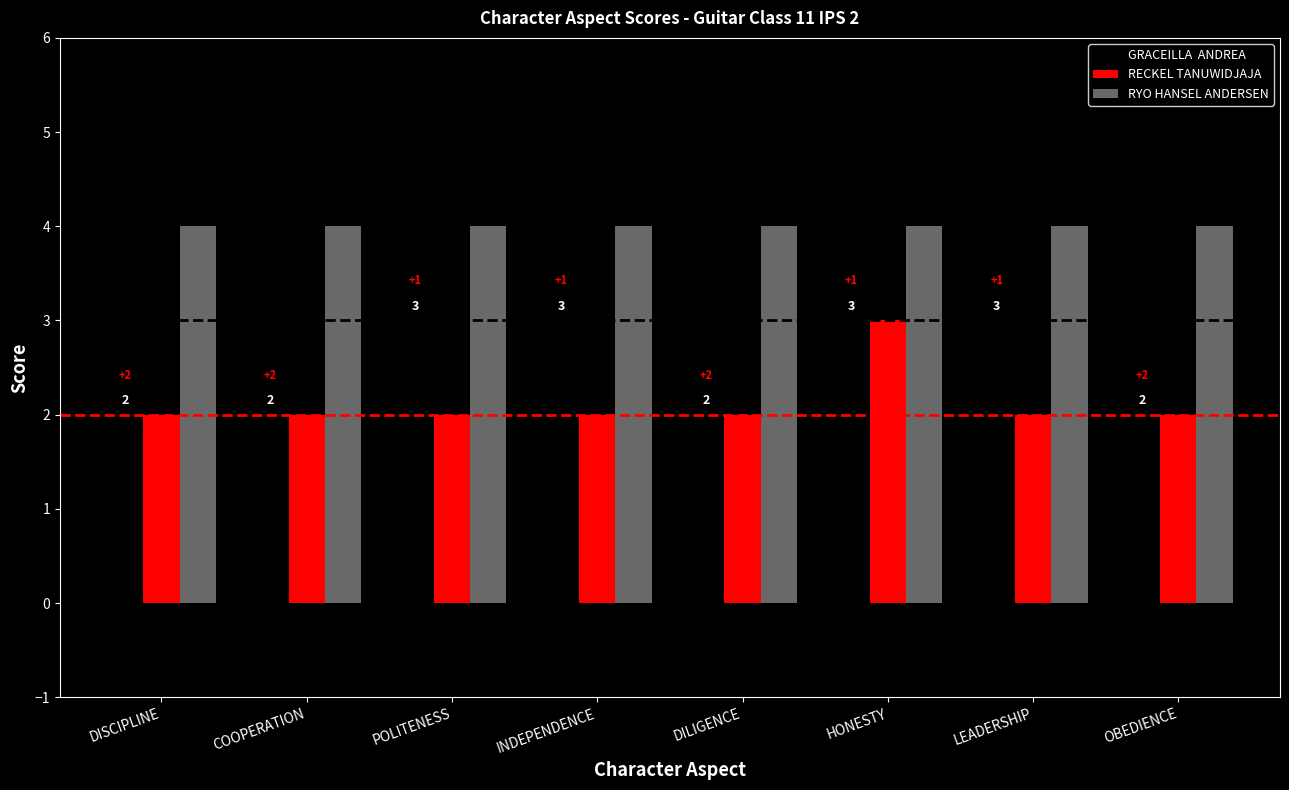

What is the greatest value displayed?

4